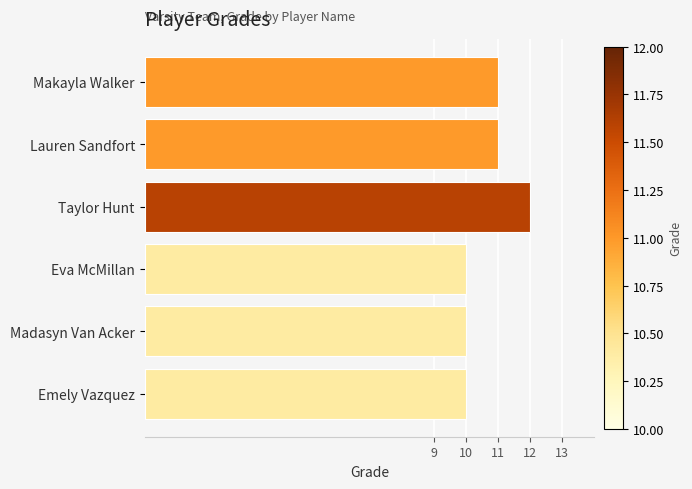

How many bars are there in total?

6